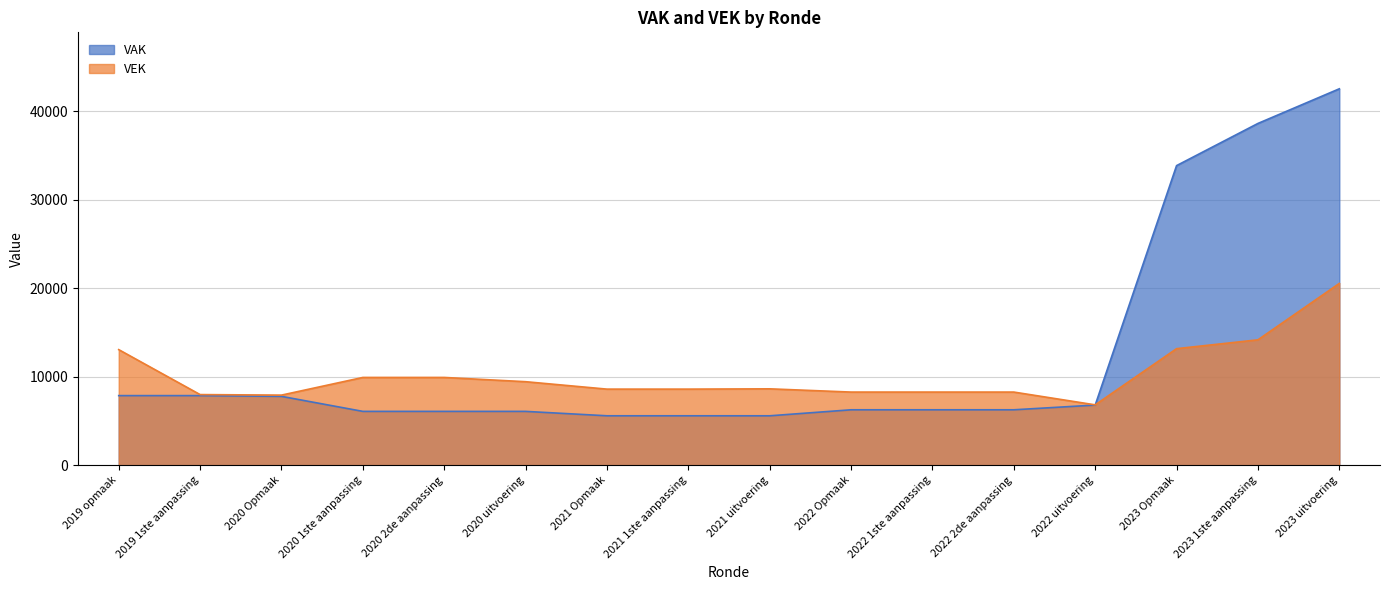

In VEK, how many points are lower than both neighbors (excluding endpoints)?

2